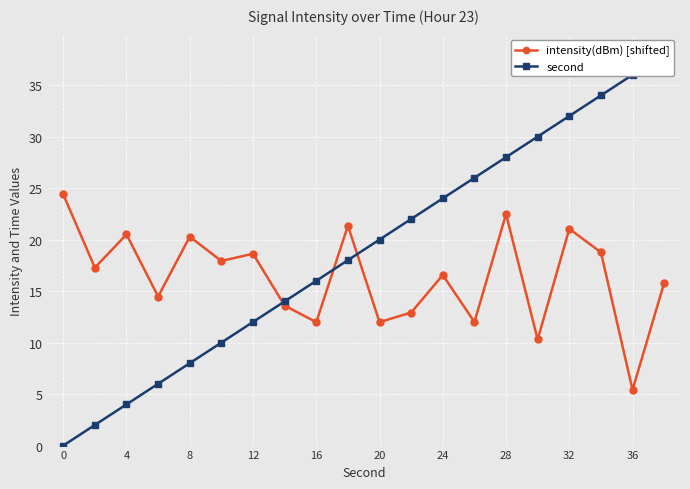

What is the difference between the maximum and minimum values in the intensity(dBm) [shifted] series?

19.0